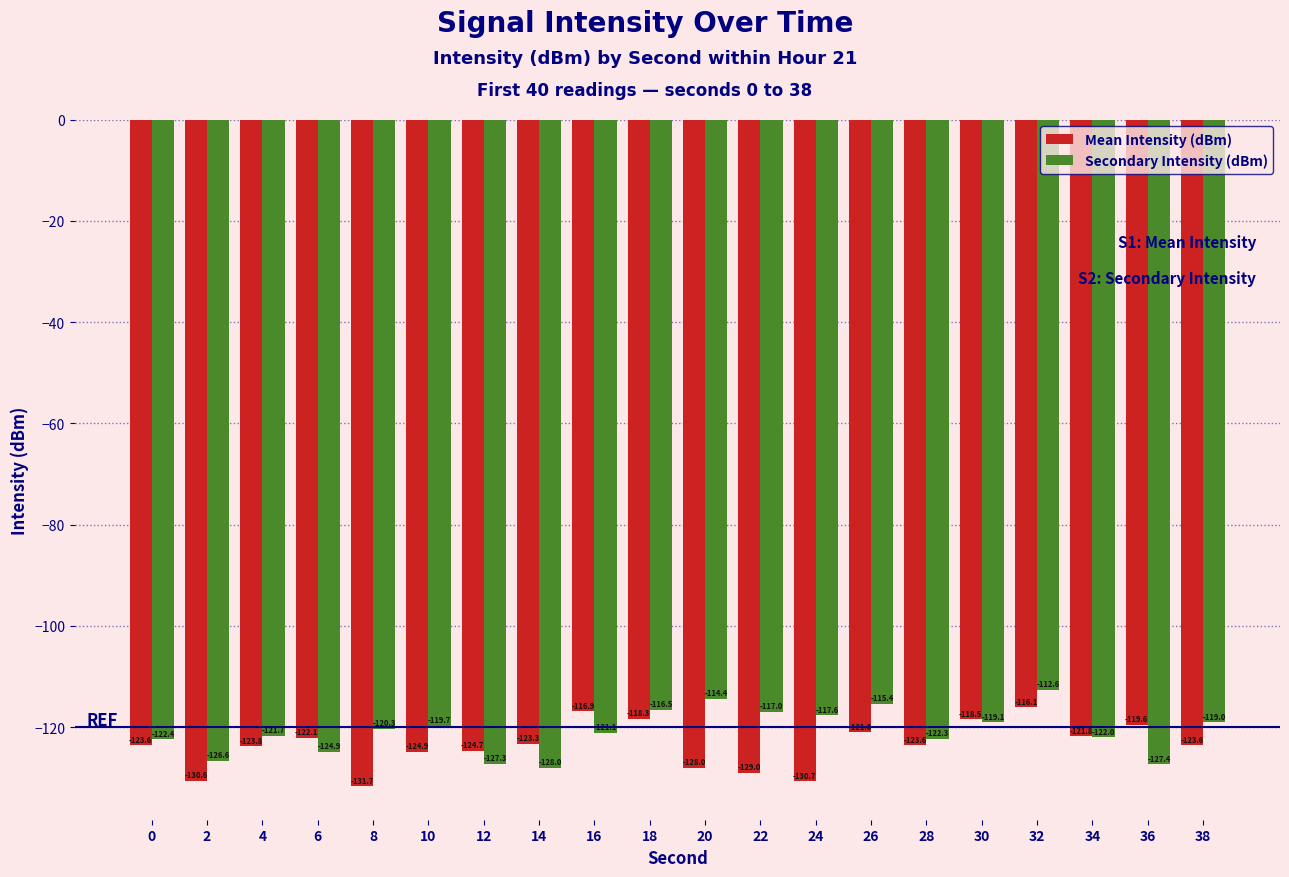

What is the difference between the second highest and second lowest values in the Mean Intensity (dBm) series?

13.8